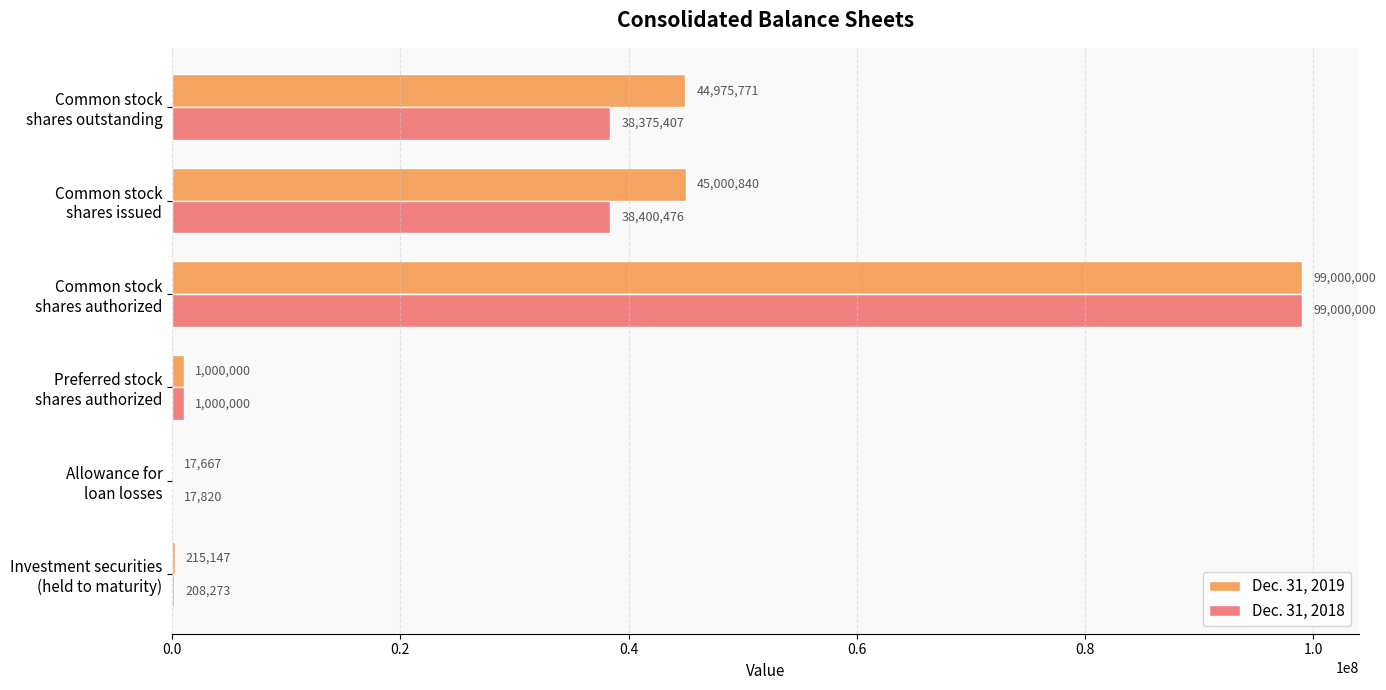

At which label does Dec. 31, 2018 reach its peak?

Common stock
shares authorized